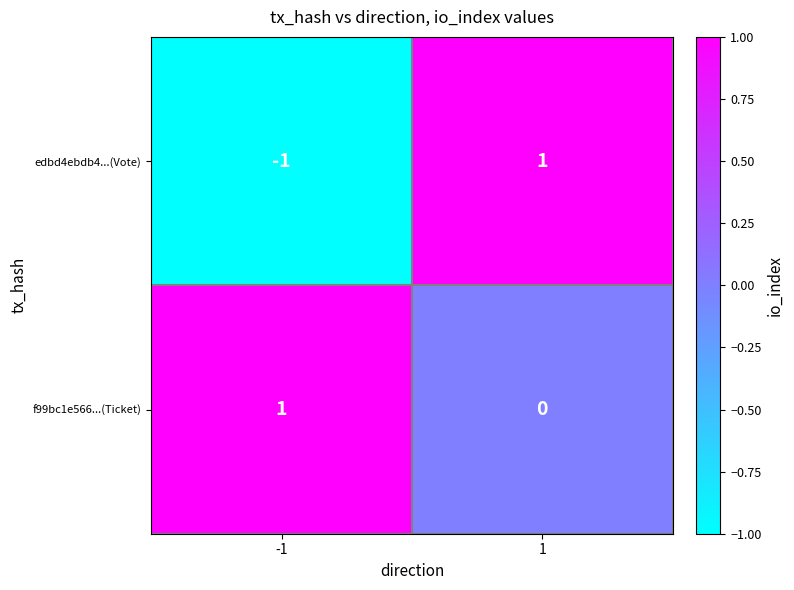

How many series are shown in this chart?

2